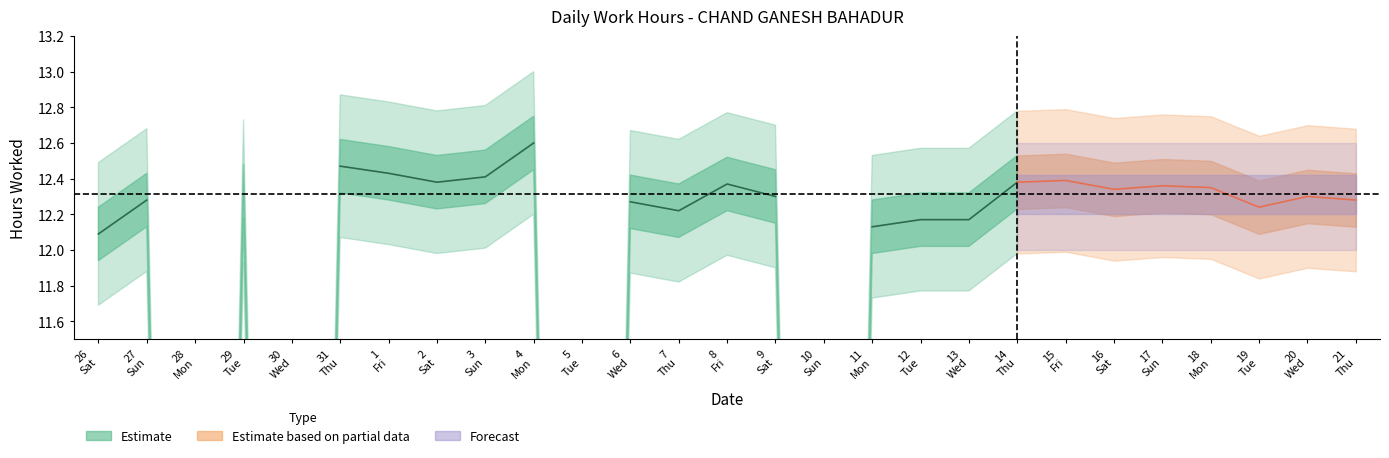

Where is the data nearest to the value 6?

28